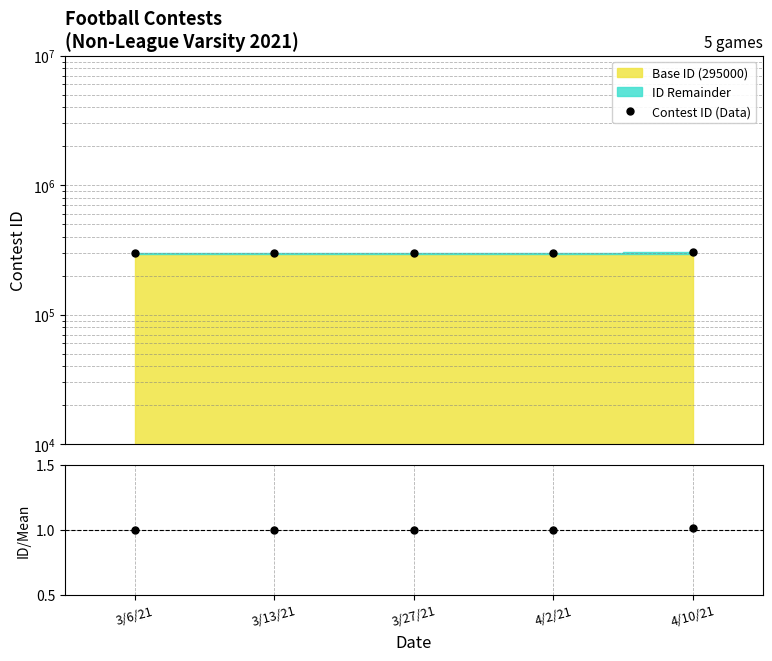

The value of Contest ID (Data) at 3/13/21 is 479267.8. True or false?

False